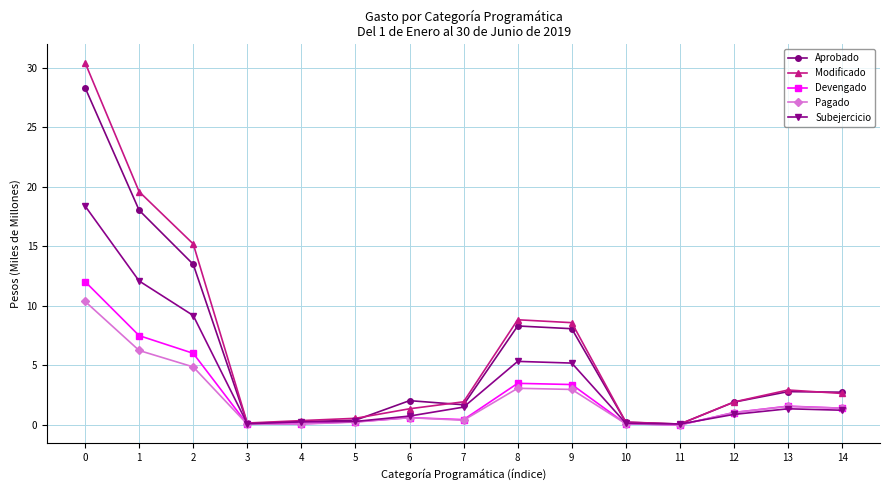

What is the maximum value for Aprobado?

28.3